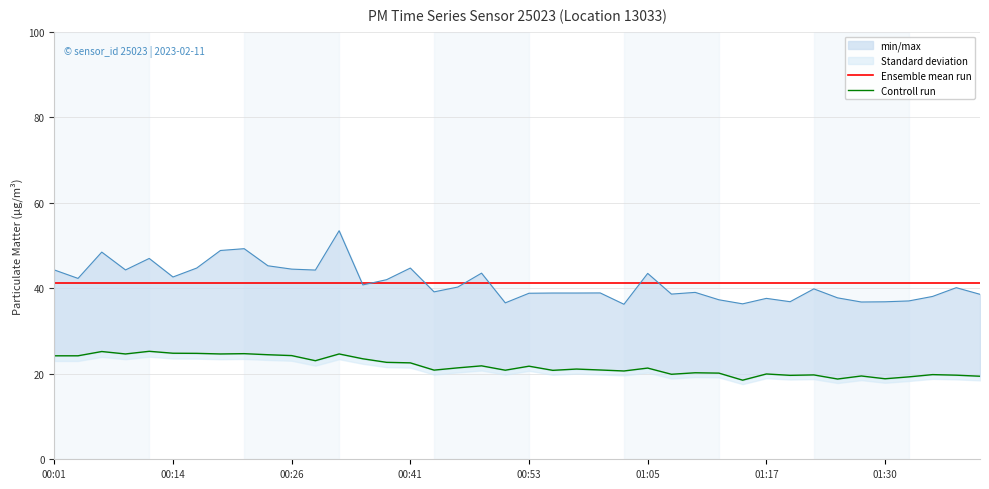

Which series has the largest total across all categories?

Ensemble mean run